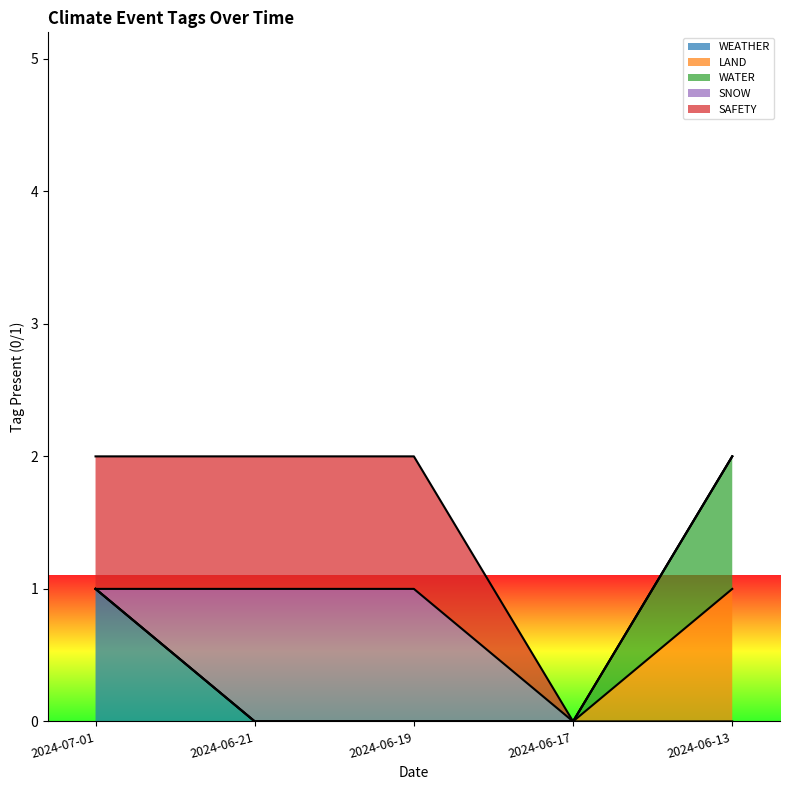

Is it true that SAFETY equals 0 at 2024-06-17?

True